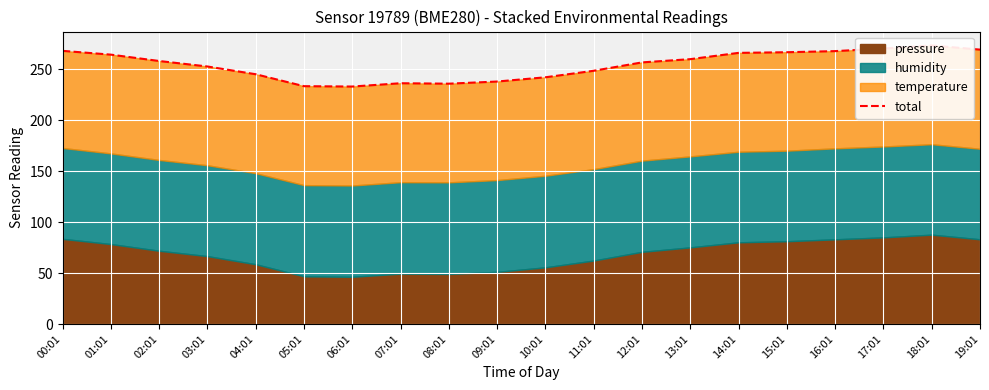

What position from the left is 18:01?

19